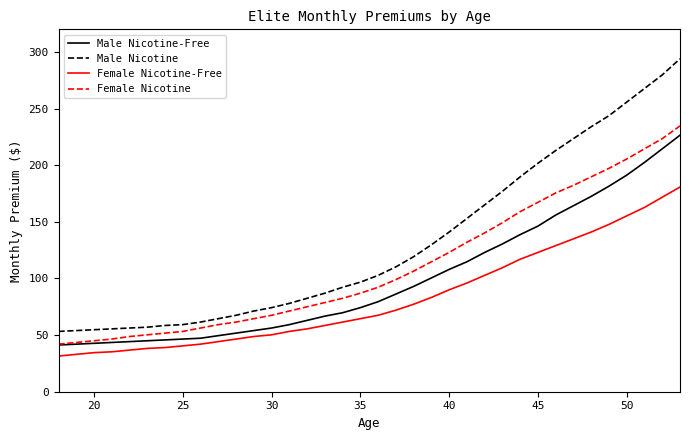

List the series in order of their overall mean, lowest first.

Female Nicotine-Free, Male Nicotine-Free, Female Nicotine, Male Nicotine